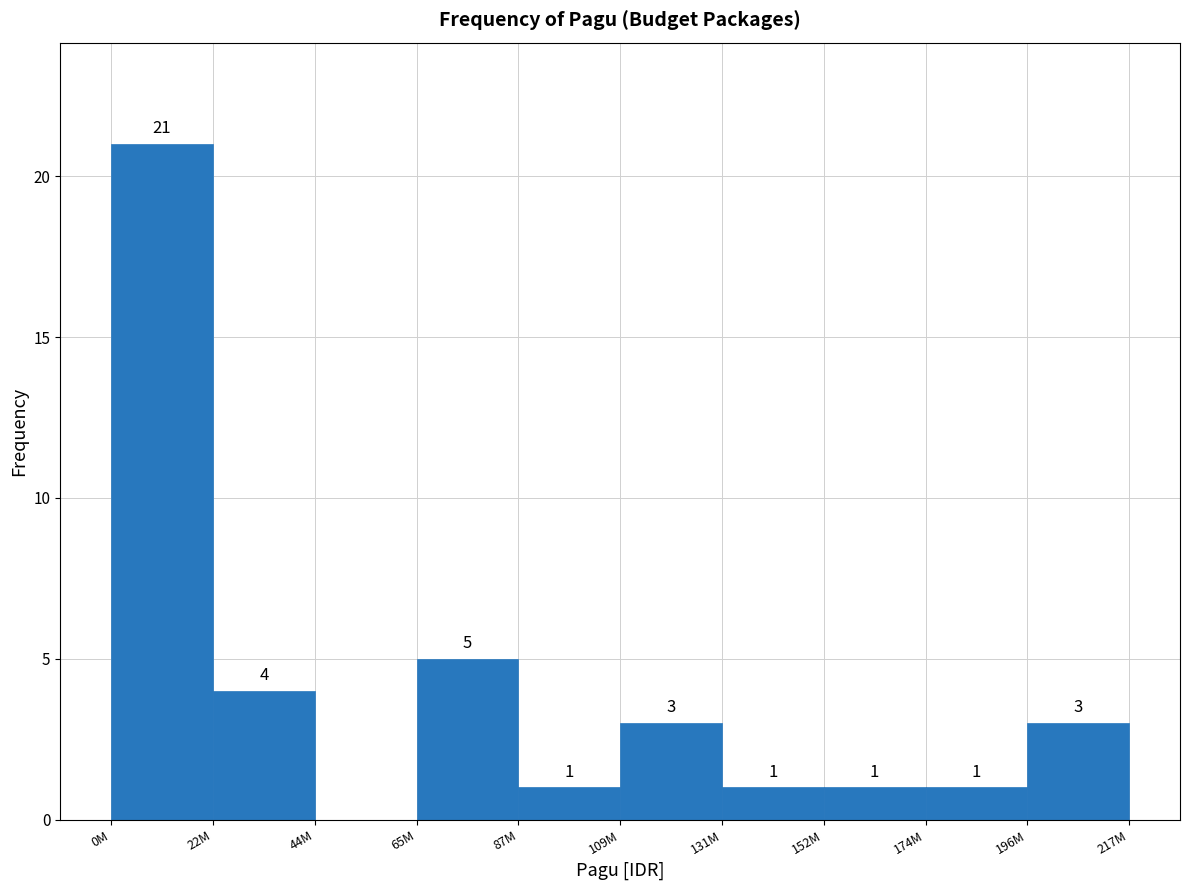

Reading left to right, list all the values displayed in this chart.

0M=21	22M=4	44M=0	65M=5	87M=1	109M=3	131M=1	152M=1	174M=1	196M=3